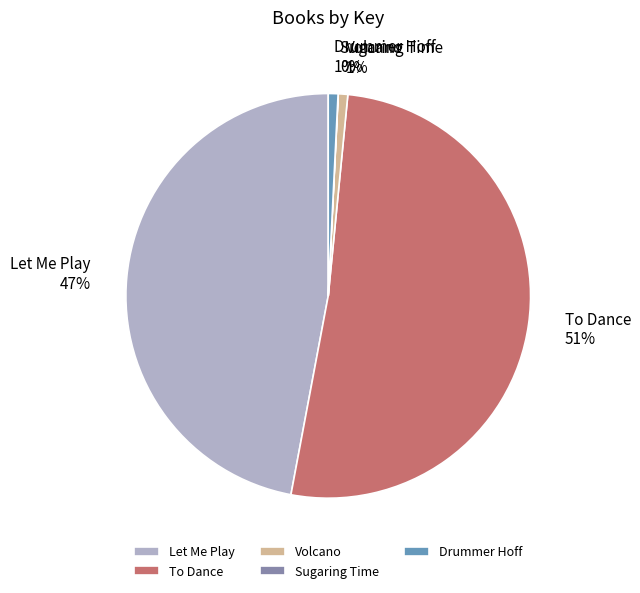

The Drummer Hoff slice represents 1% of the pie. True or false?

True